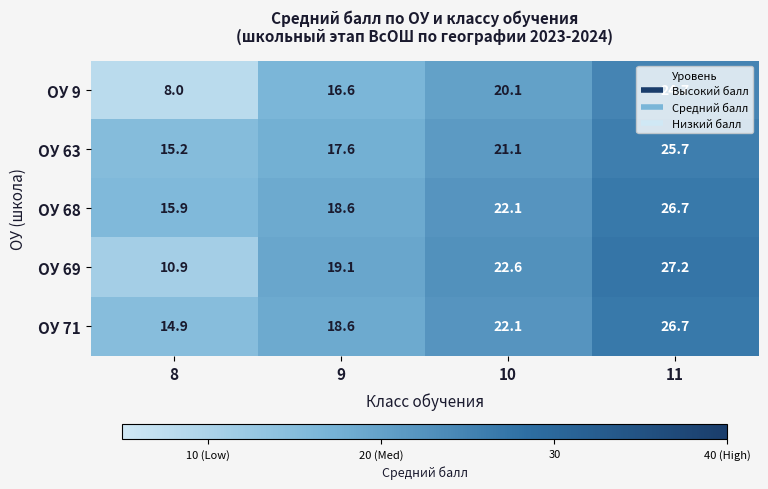

What is the difference between the ОУ 68 values at 9 and 11?

8.1